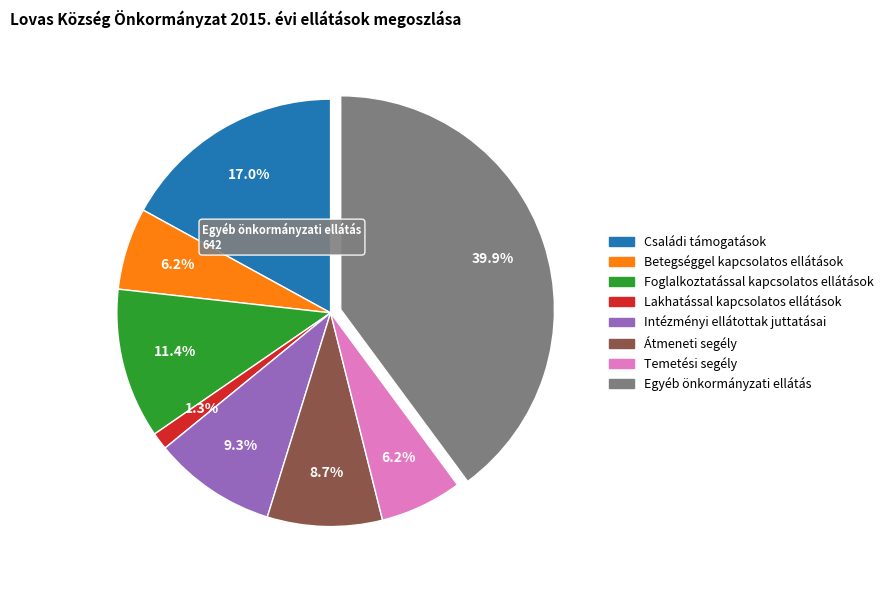

What is the largest slice in the pie chart?

Egyéb önkormányzati ellátás